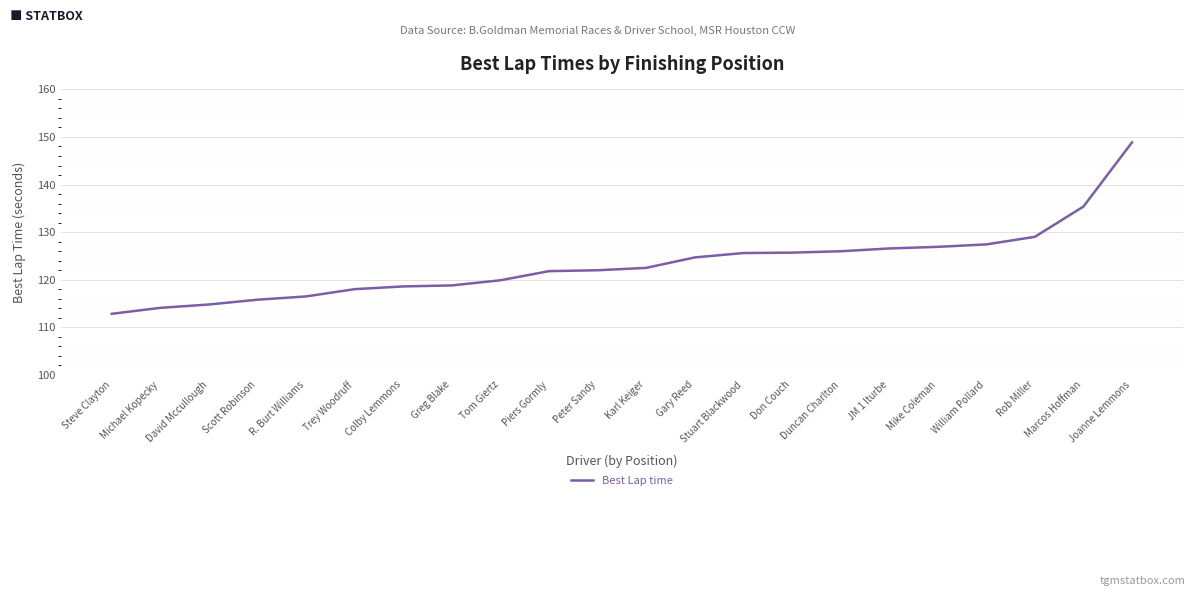

Between William Pollard and Steve Clayton, which is larger?

William Pollard